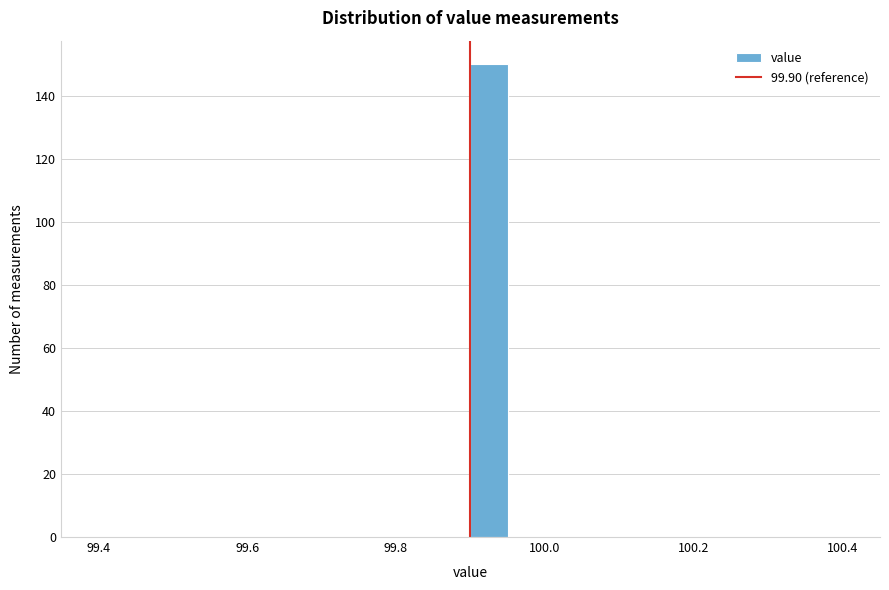

Read against the x-axis, roughly where is the centre of the tallest bar?

99.92